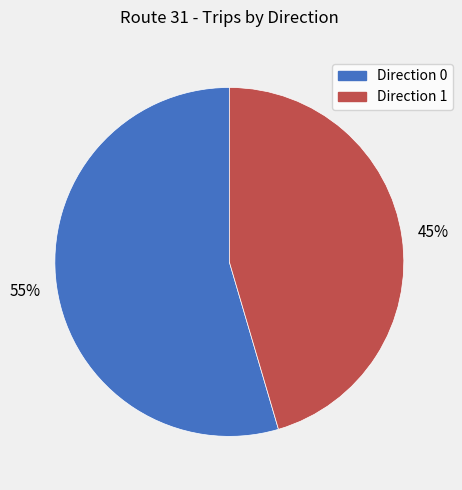

Does any single category account for the majority?

Yes